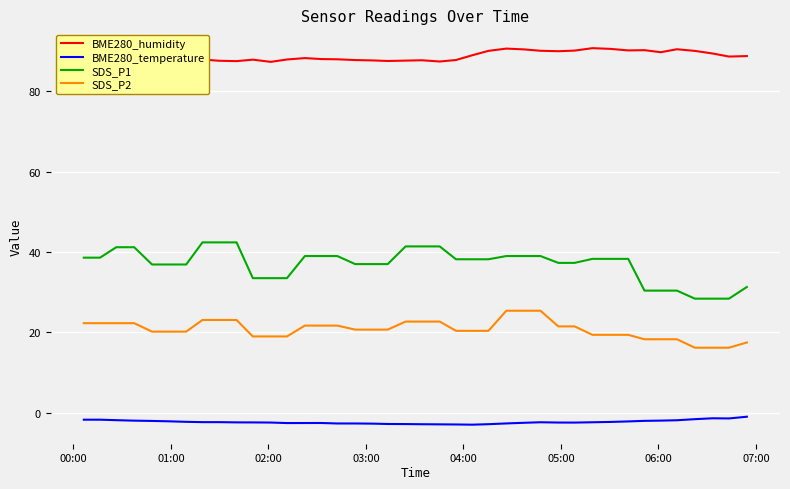

True or false: SDS_P1 and BME280_temperature cross at least once.

False